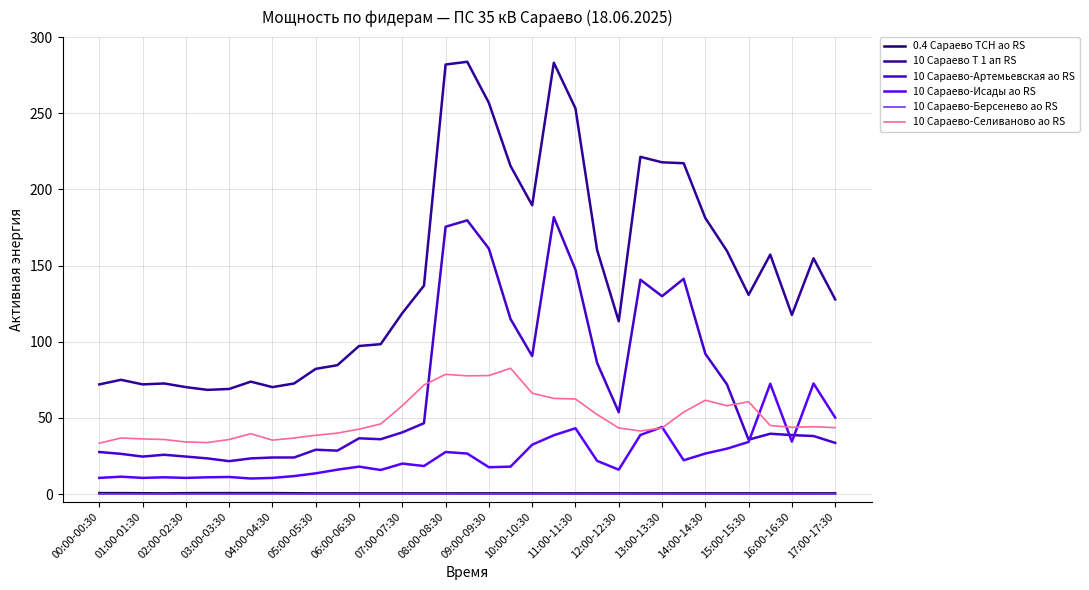

True or false: 10 Сараево-Артемьевская ао RS has more than 1 points higher than both neighbors.

True